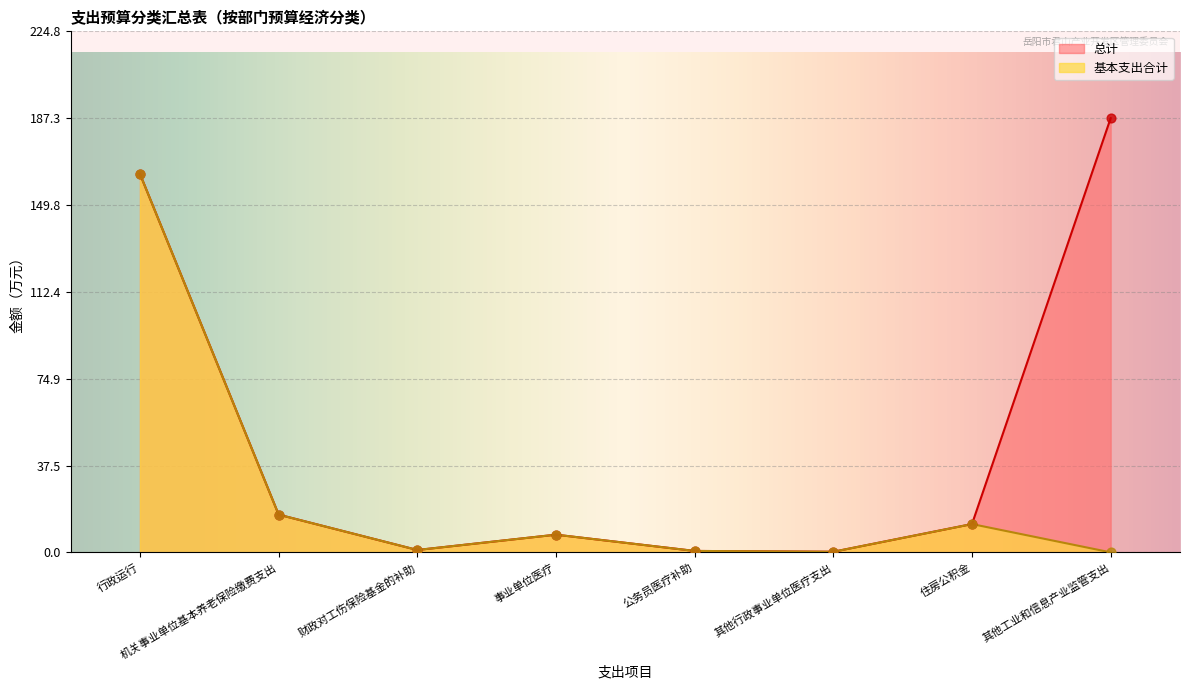

Which series has the widest spread of Y values?

总计